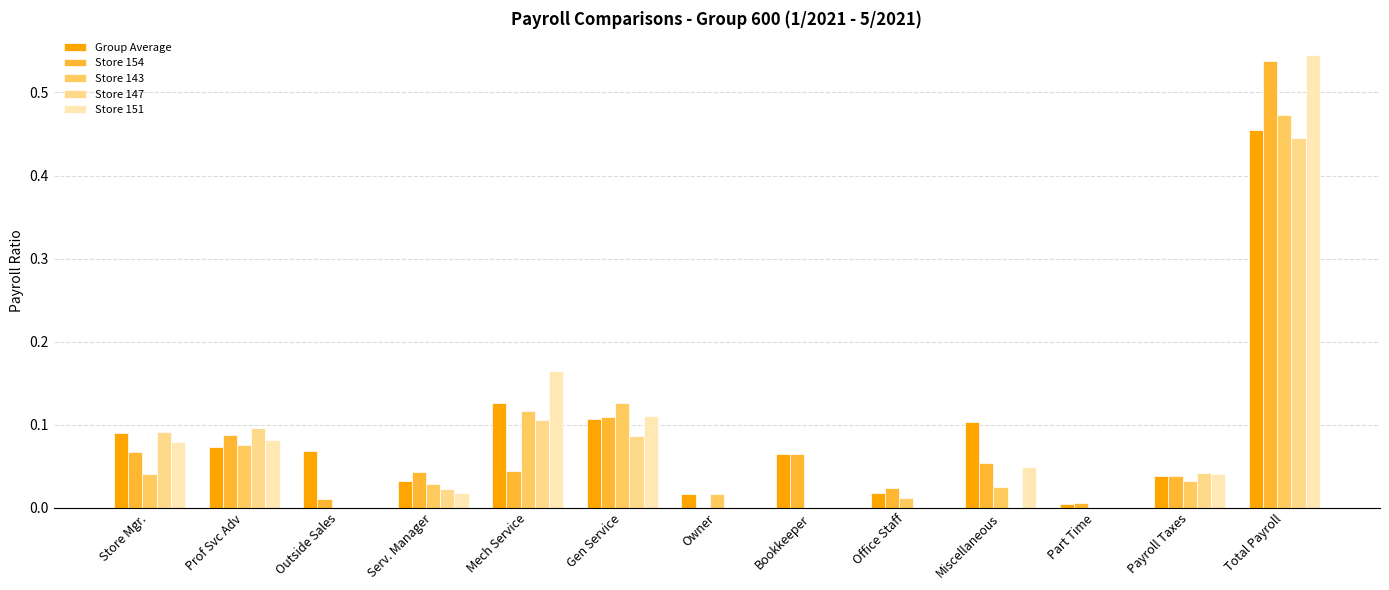

At which category is the sum across all series the highest?

Total Payroll